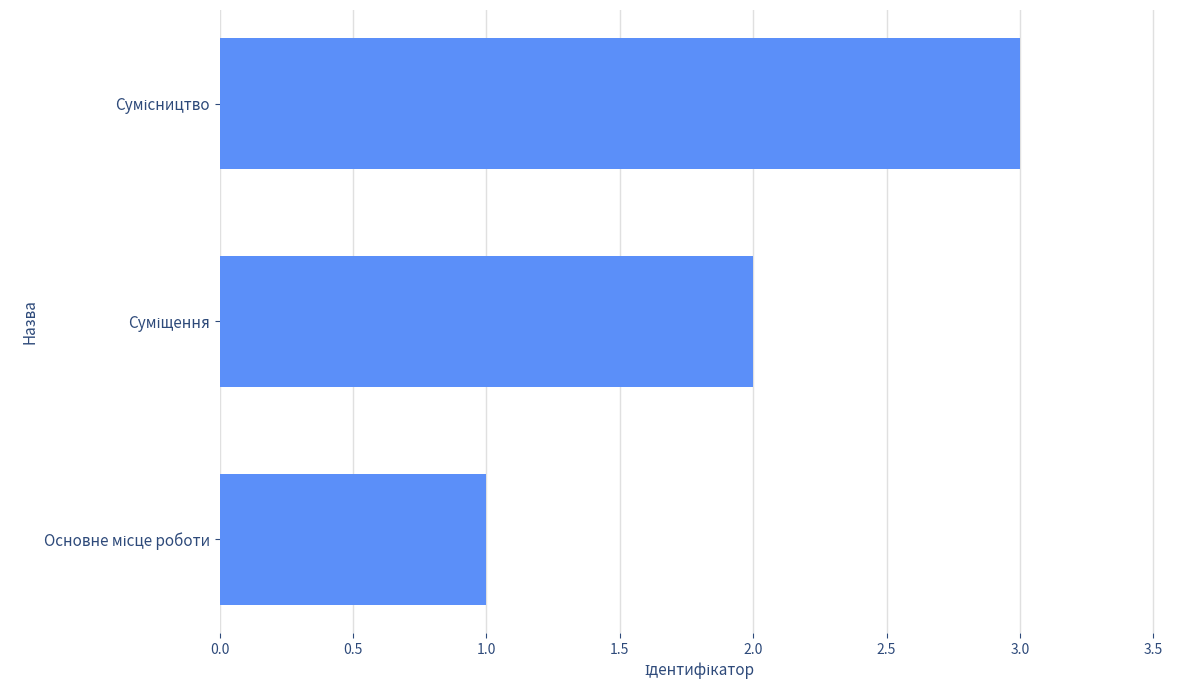

How many values are below 2?

1